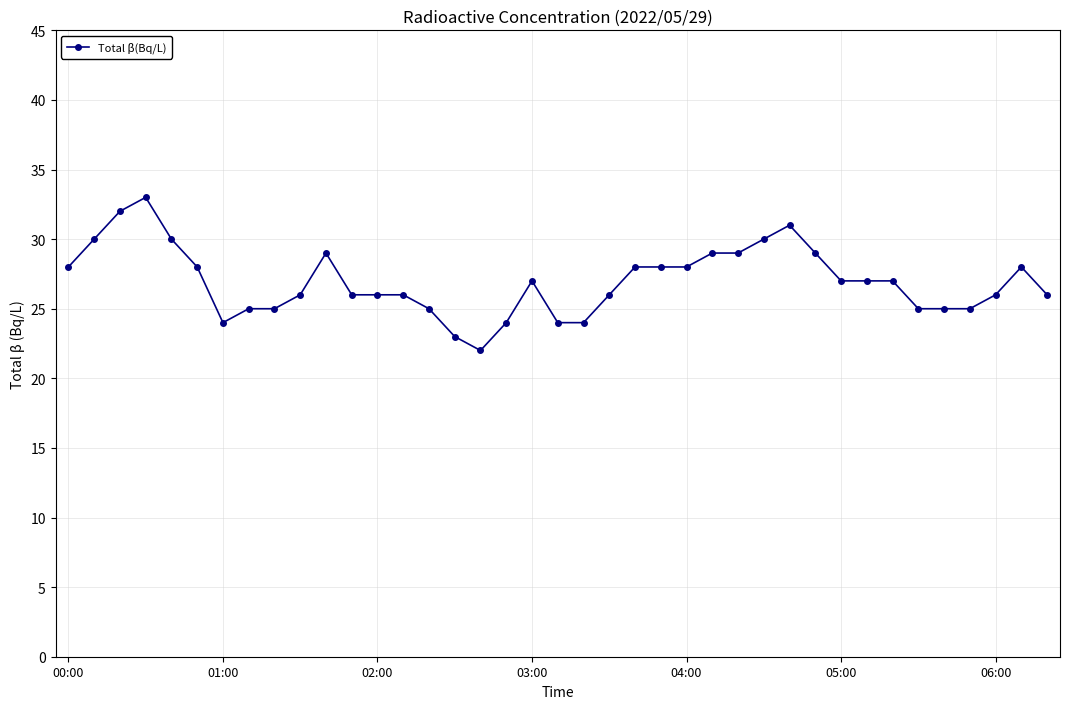

Does the chart display data point markers on the line(s)?

Yes